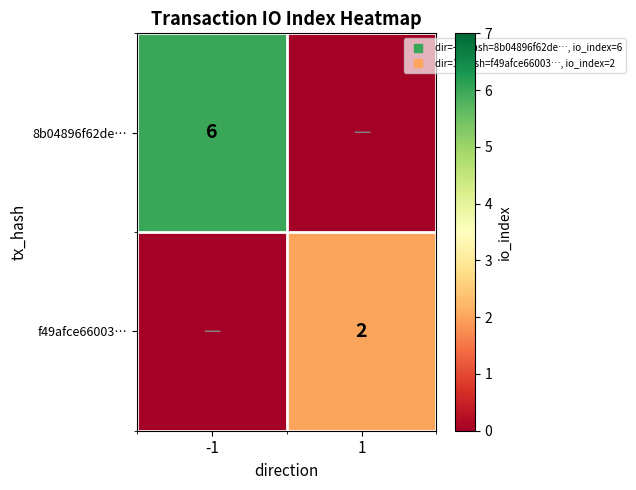

At which category is the sum across all series the highest?

-1